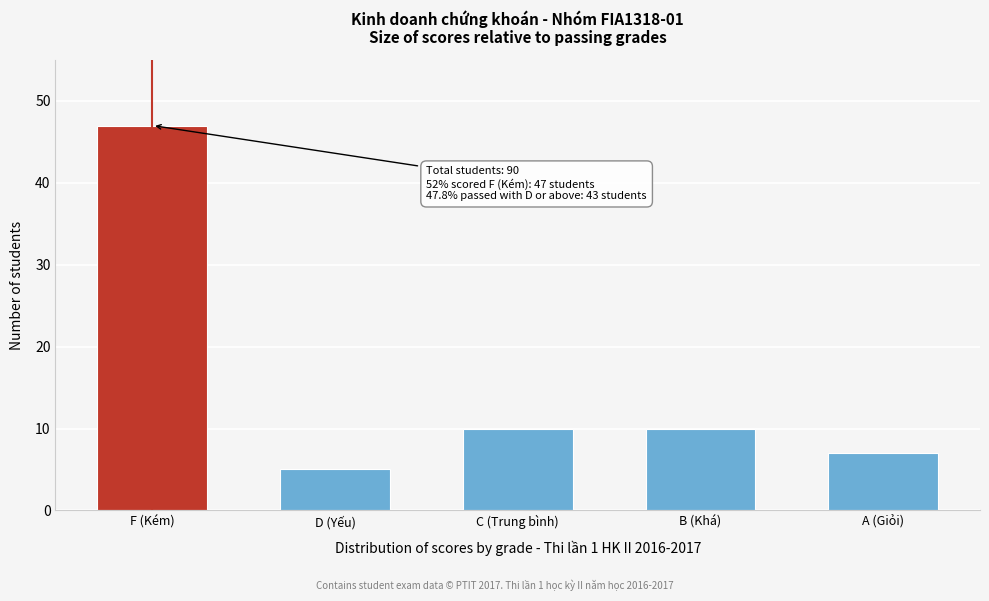

Reading right to left, transcribe all the data shown in this chart.

7	10	10	5	47